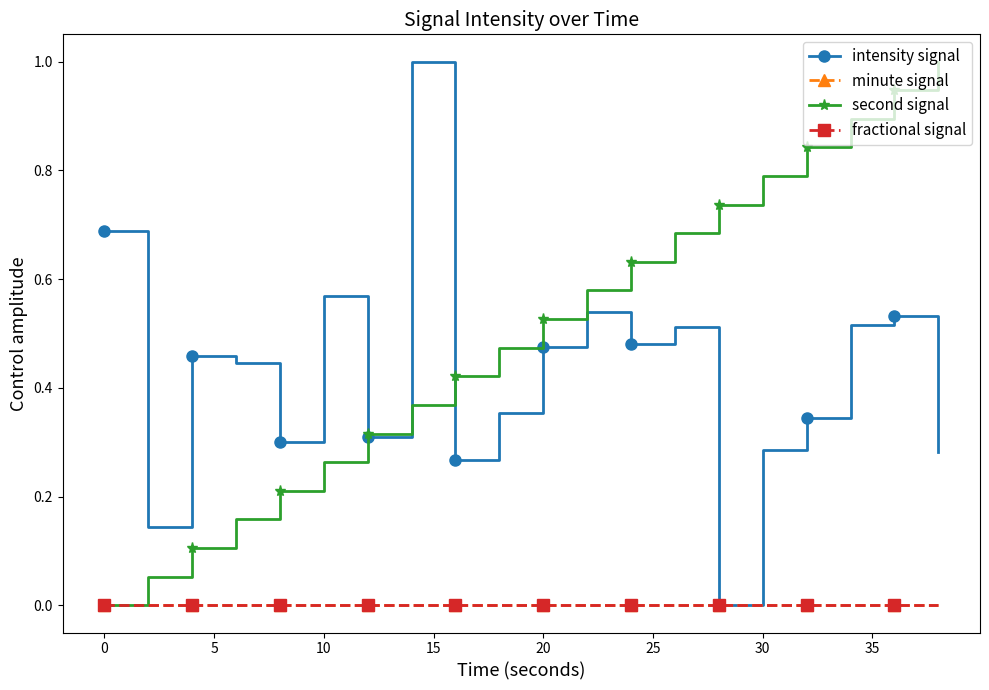

Is this an area chart (filled region under the line)?

No